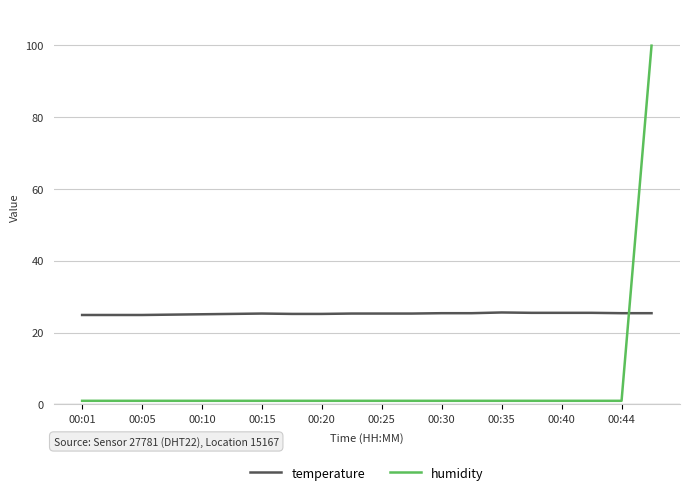

Which series has the largest total across all categories?

temperature